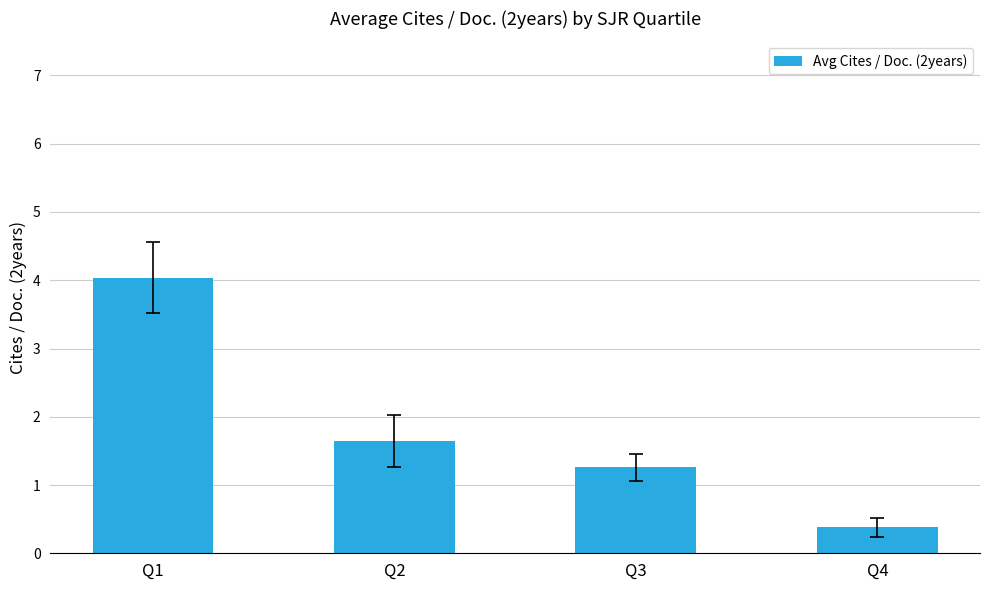

Rank the categories by value from lowest to highest.

Q4, Q3, Q2, Q1